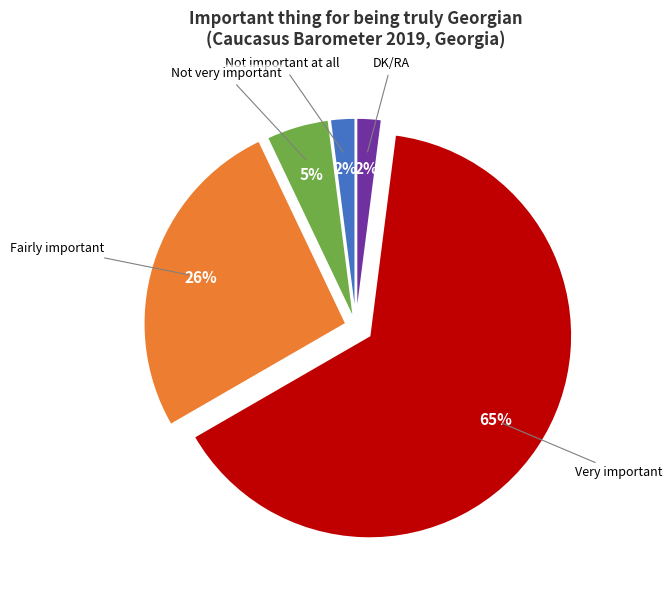

To the nearest percent, what is the difference between the Not very important and DK/RA slice percentages?

3%